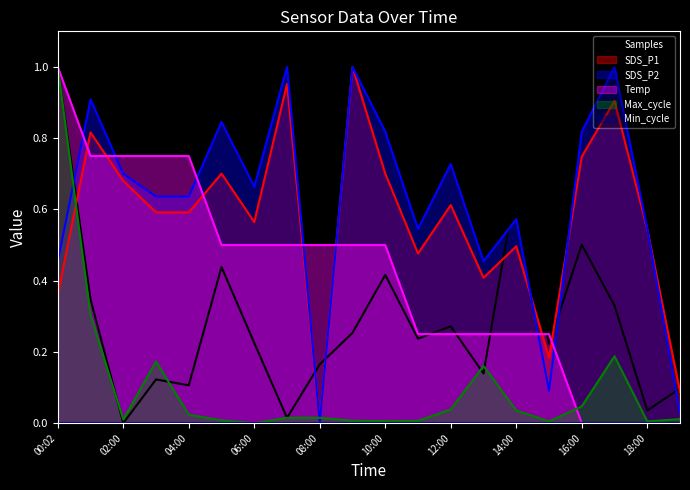

At how many categories does at least one series exceed 0?

20